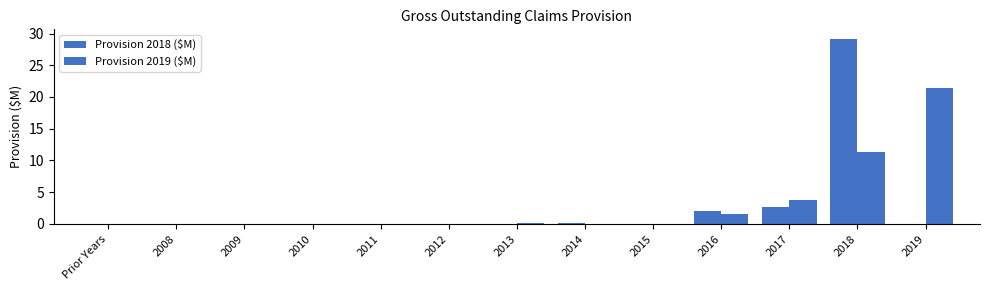

Are the bars grouped side by side (vs. stacked)?

Yes